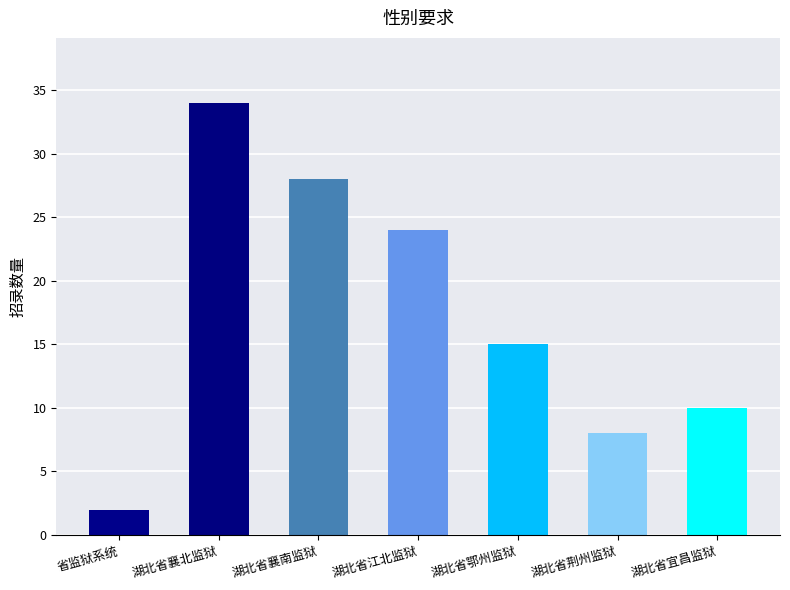

Which has a higher value, 湖北省荆州监狱 or 省监狱系统?

湖北省荆州监狱